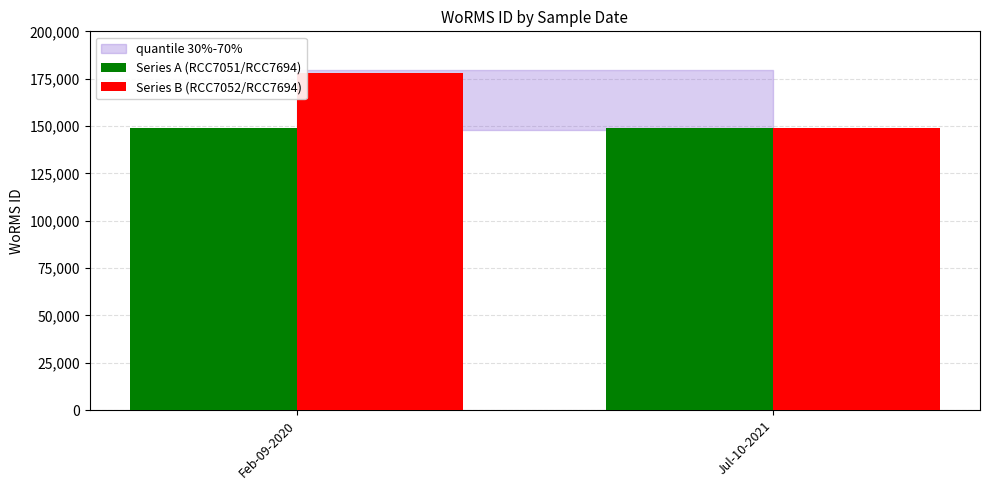

How many data points does each series have?

2